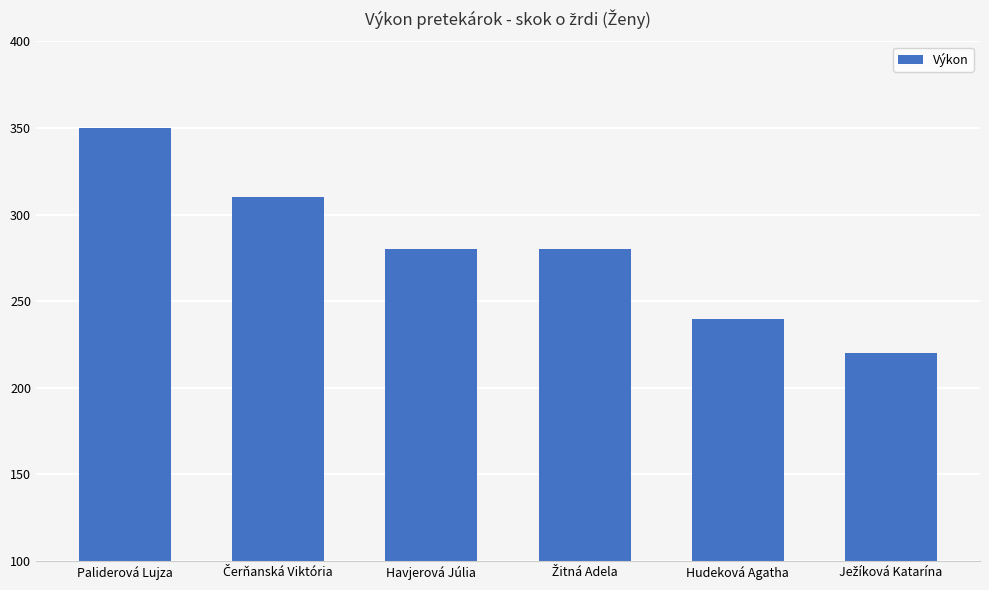

What is the difference between the maximum and minimum values?

130